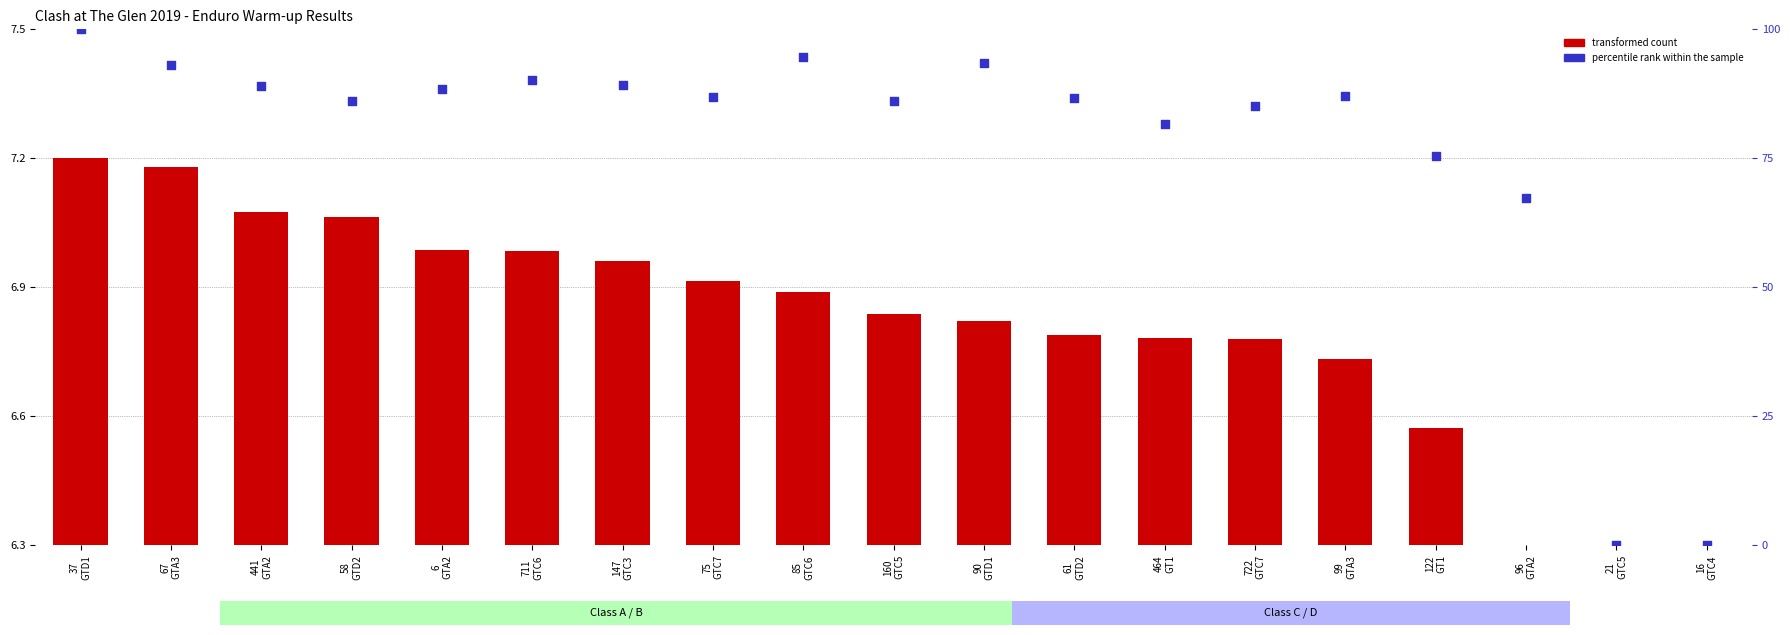

Which series has the largest Y range (max minus min)?

percentile rank within the sample